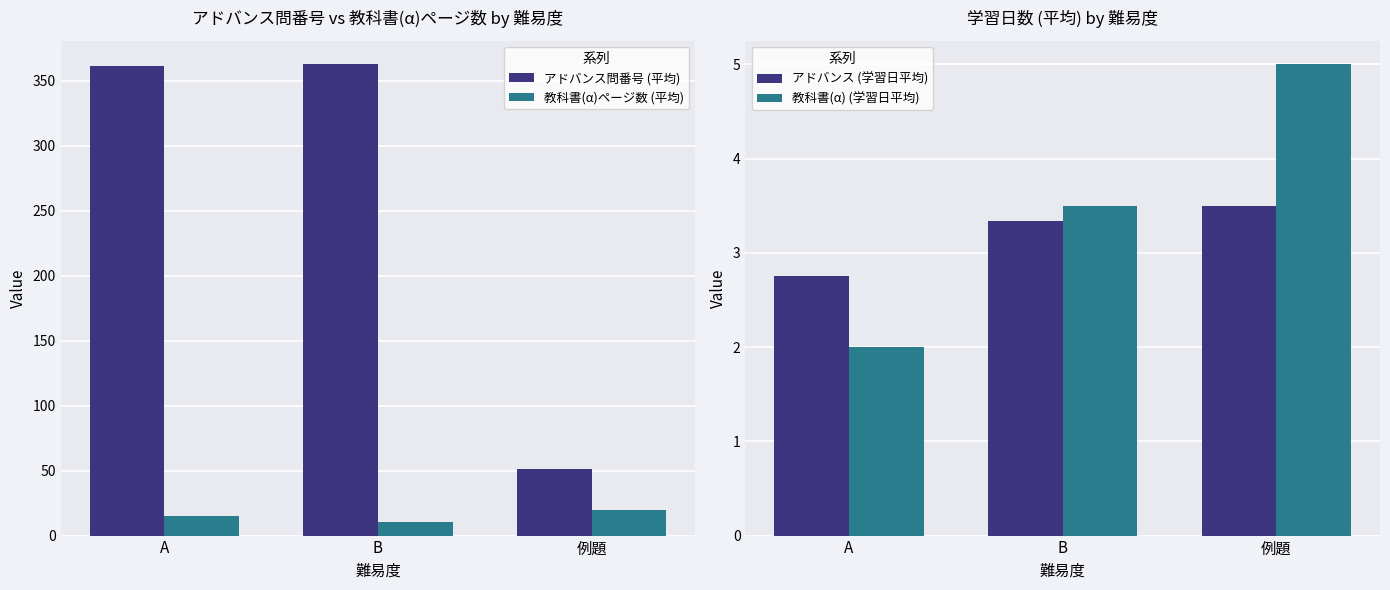

What is the sum of all 教科書(α)ページ数 (平均) values?

45.3